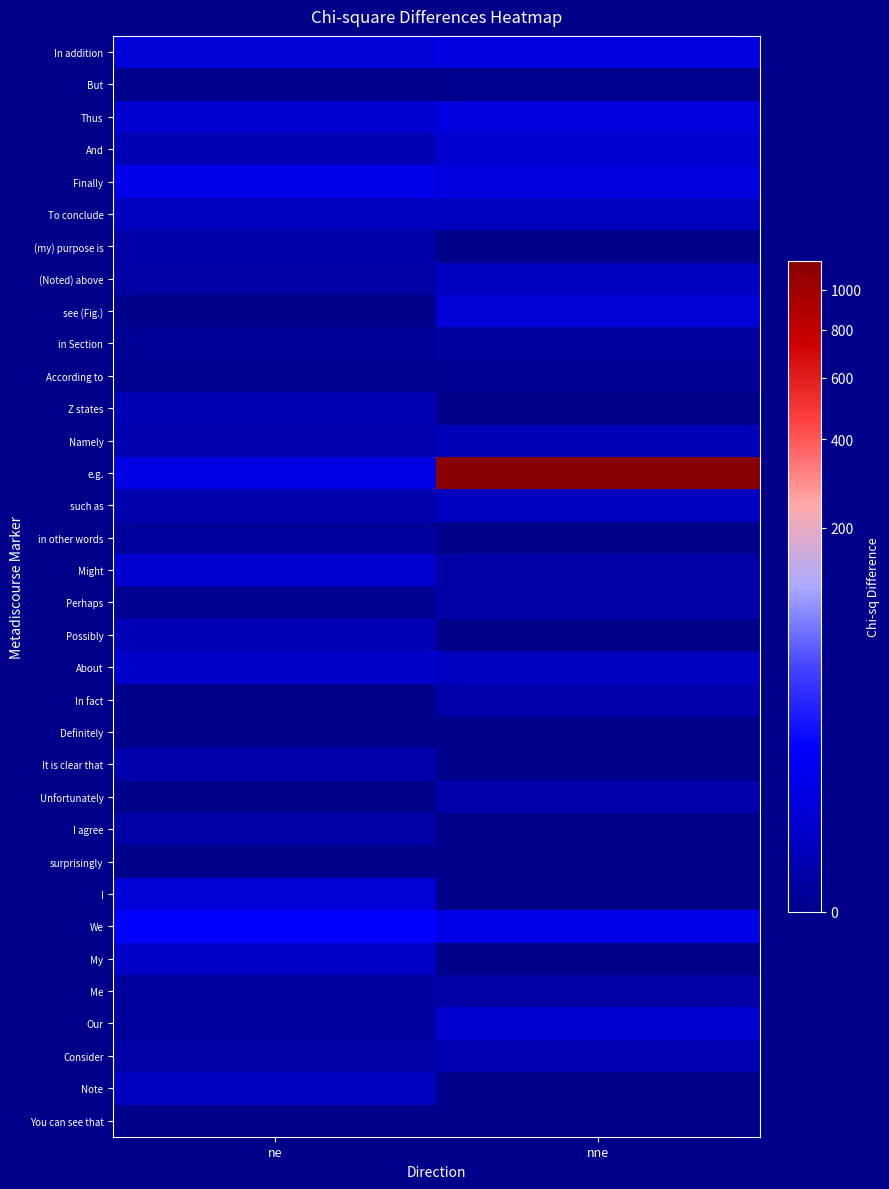

At how many categories does at least one series exceed 806?

1